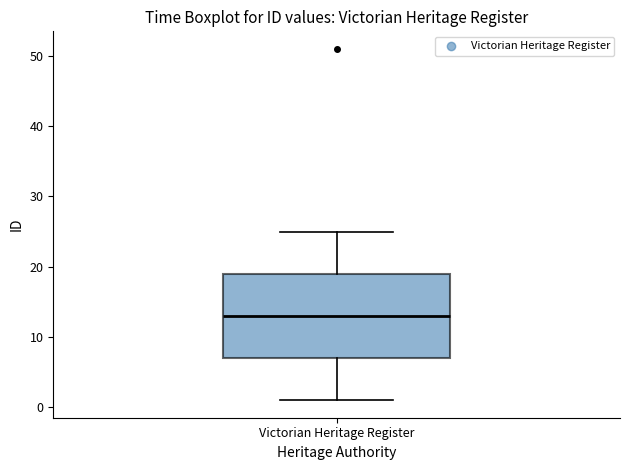

Read this box plot against the y-axis: the position of the median line, the range covered by the box, and the ends of both whiskers. The values are not printed on the chart, so give them approximately, as read against the axis.

median 13, box 7 to 19, whiskers 1 to 25